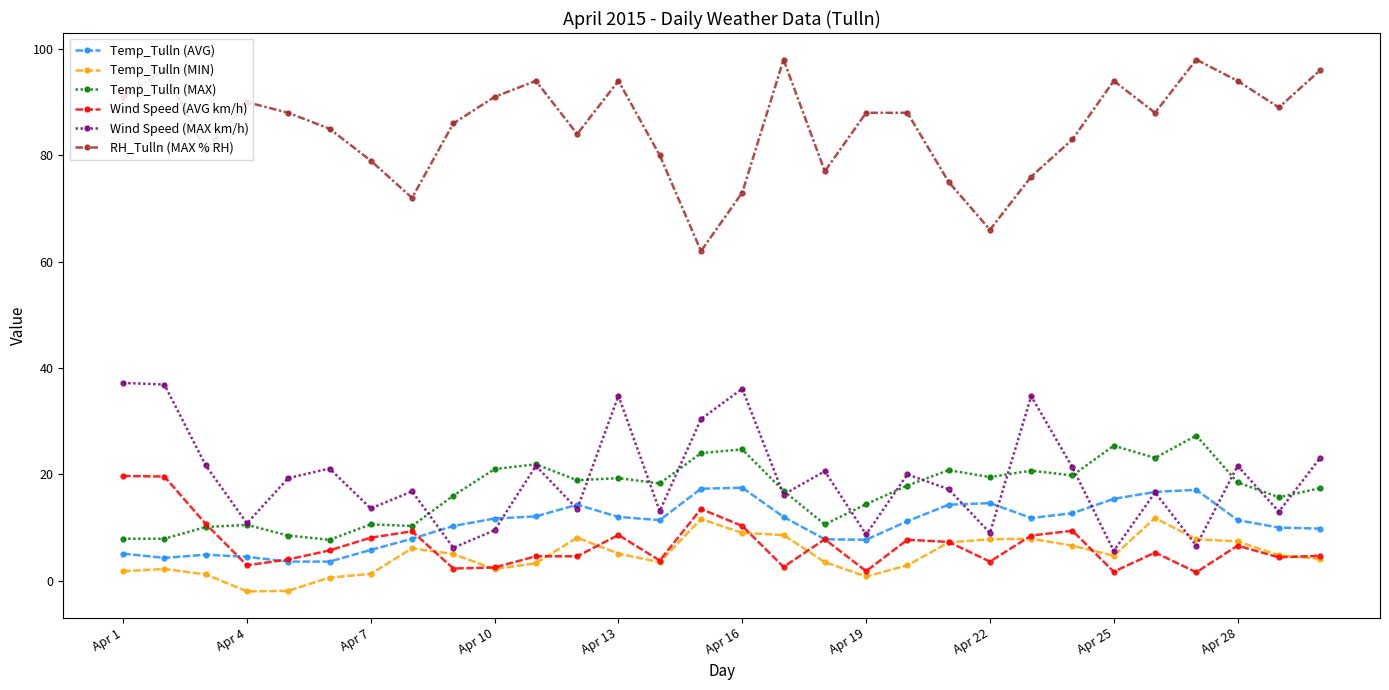

True or false: RH_Tulln (MAX % RH) has more than 0 points higher than both neighbors.

True